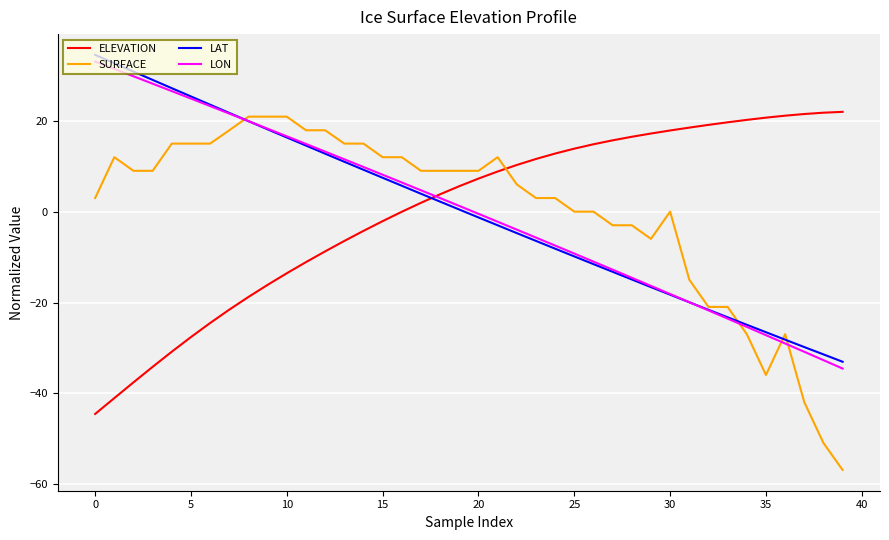

True or false: LON has more than 0 interior local peaks.

False